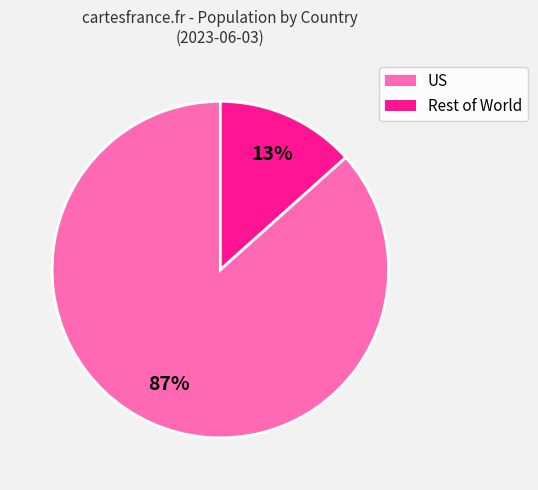

Does any single category account for the majority?

Yes